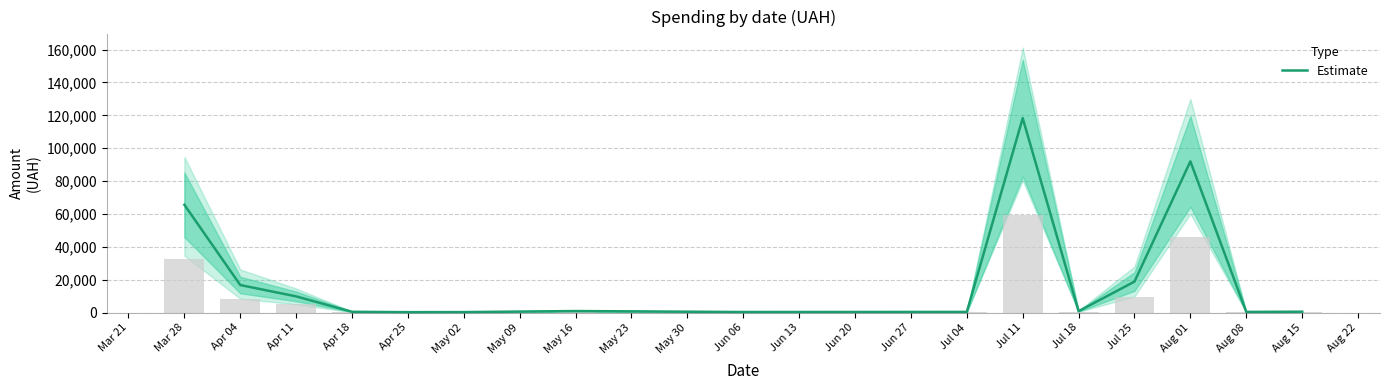

What is the highest value of the Estimate series?

118311.5